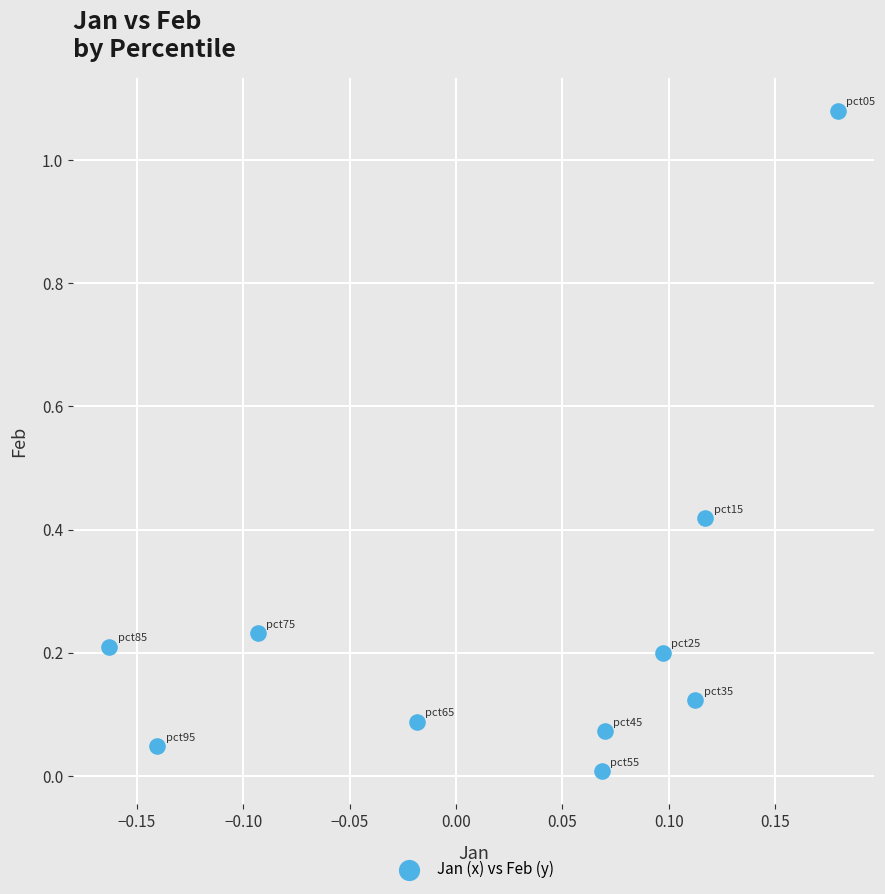

What is the range of X values (max minus min)?

0.3